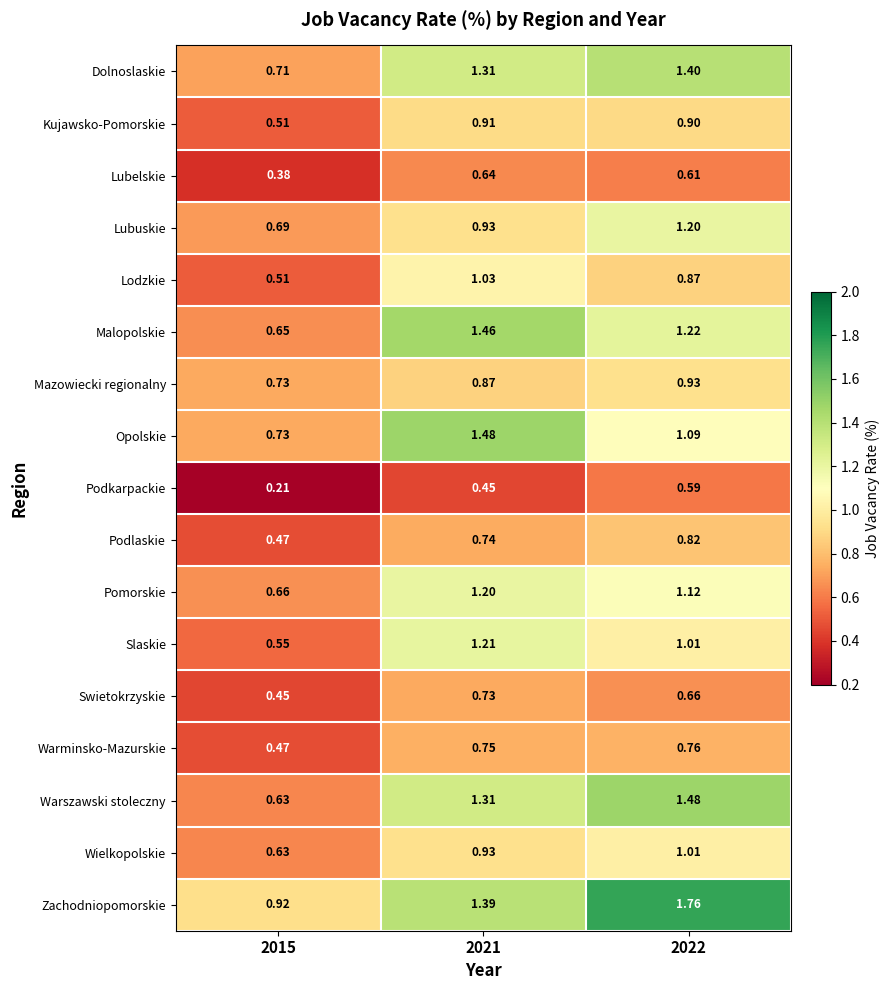

Between 2015 and 2022, which series saw the biggest shift?

Warszawski stoleczny